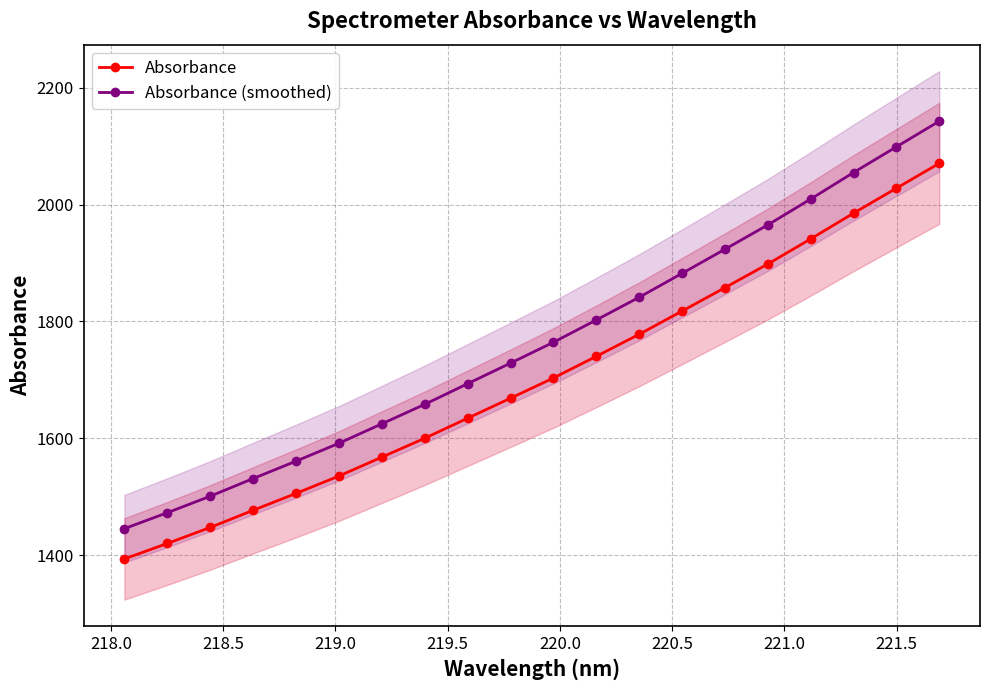

Count the number of data series in this chart.

2